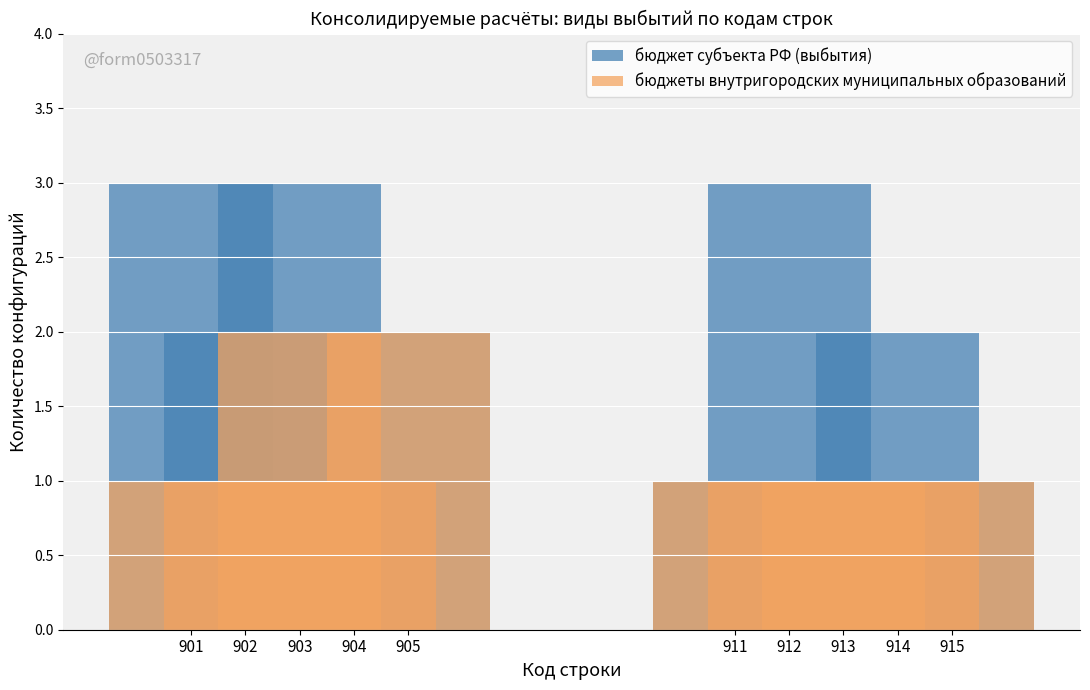

At which label does бюджеты внутригородских муниципальных образований reach its minimum?

901